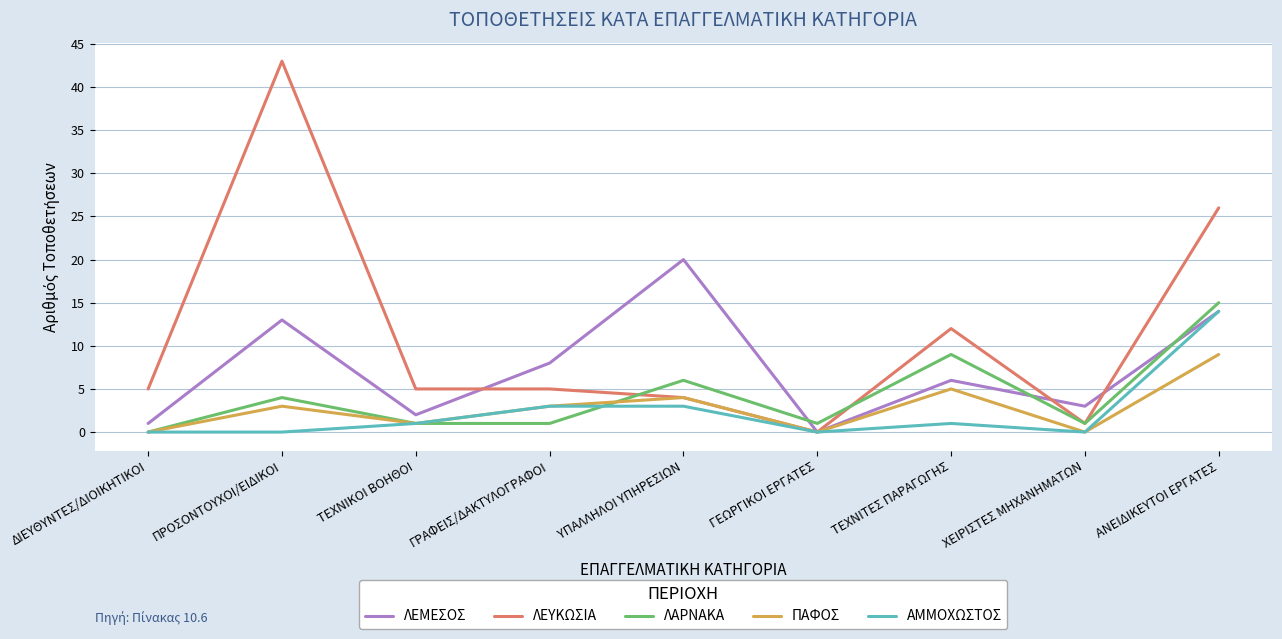

True or false: ΛΑΡΝΑΚΑ and ΠΑΦΟΣ cross at least once.

True